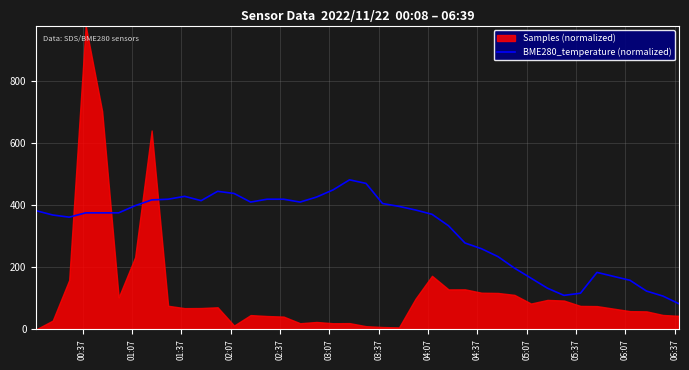

How many lines are shown in the chart?

1